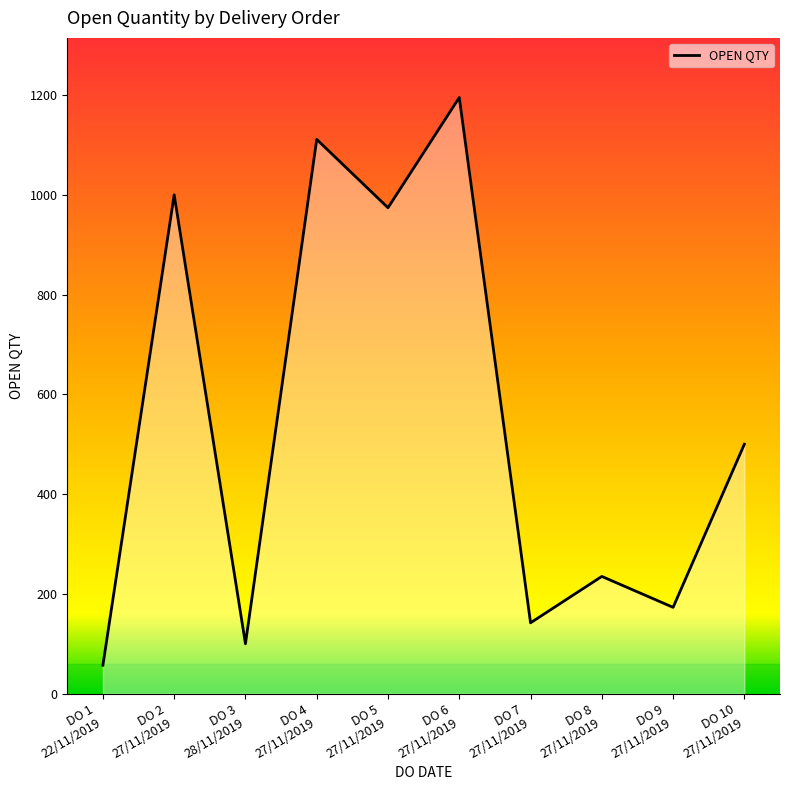

What is the average value?

549